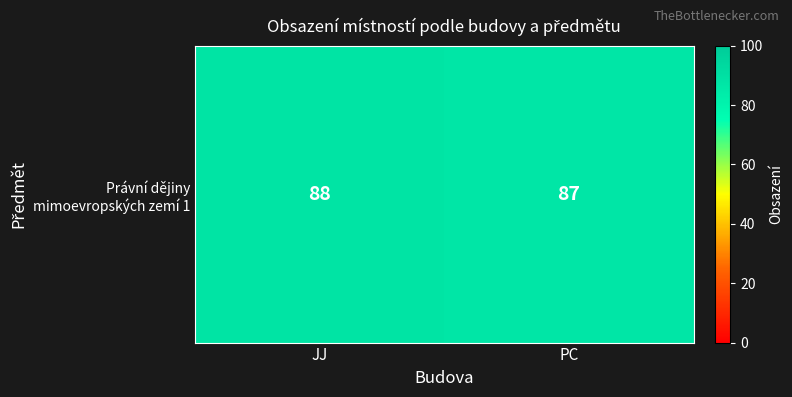

Reading right to left, list all the values displayed in this chart.

PC=87	JJ=88